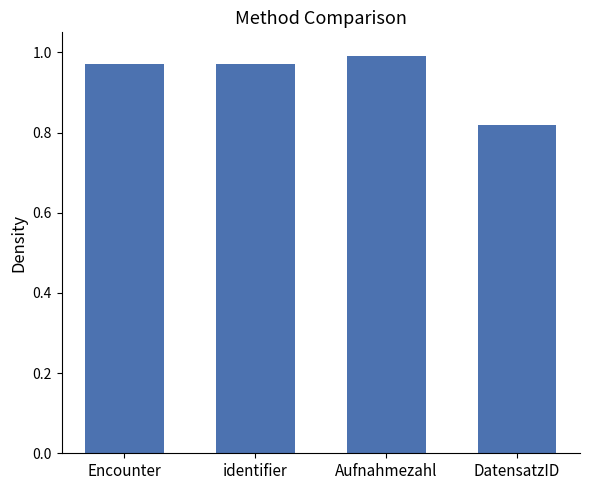

What is the label of the 2nd bar from the right?

Aufnahmezahl